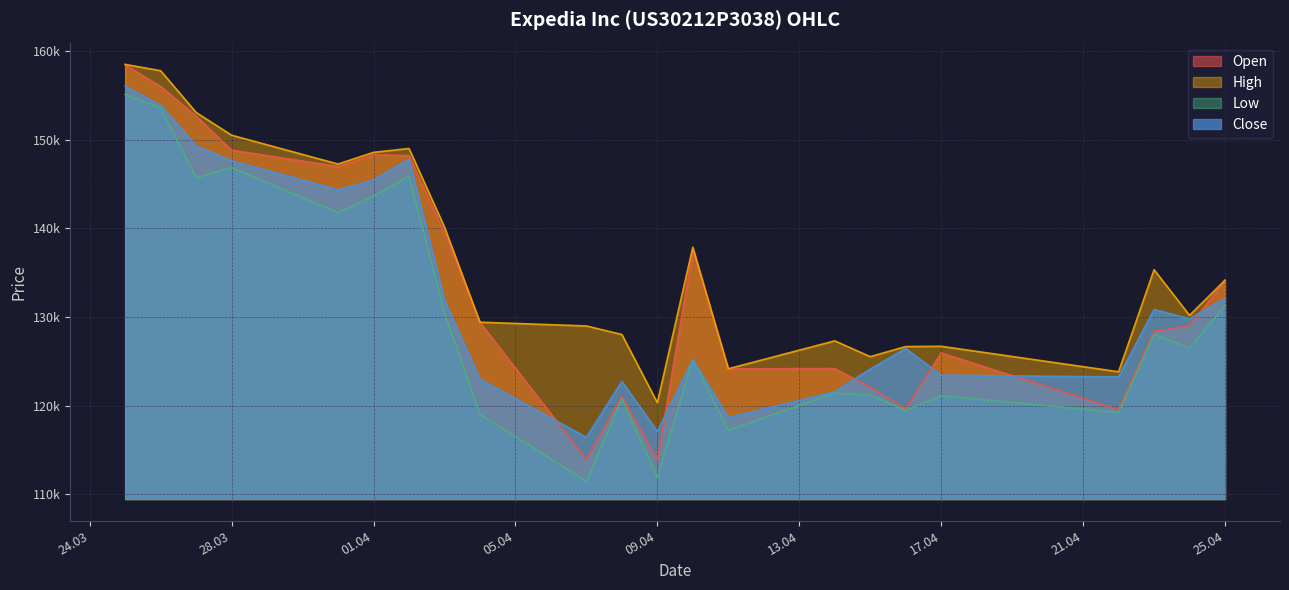

List the series in order of their overall mean, highest first.

High, Open, Close, Low